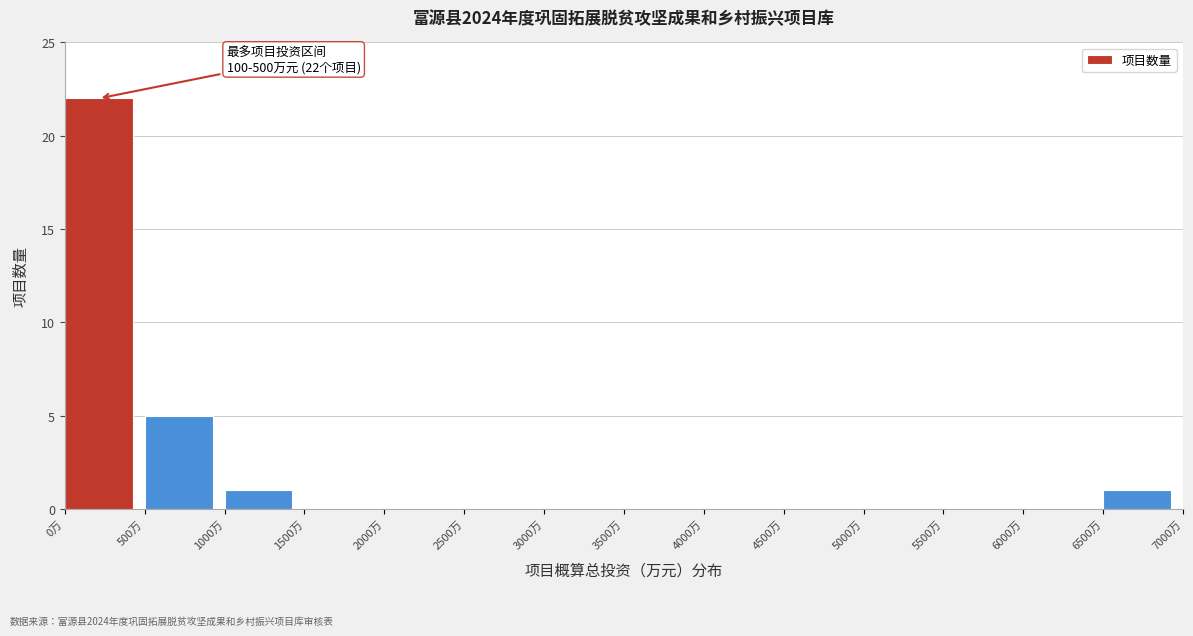

Which range on the x-axis has the tallest bar?

0 to 500